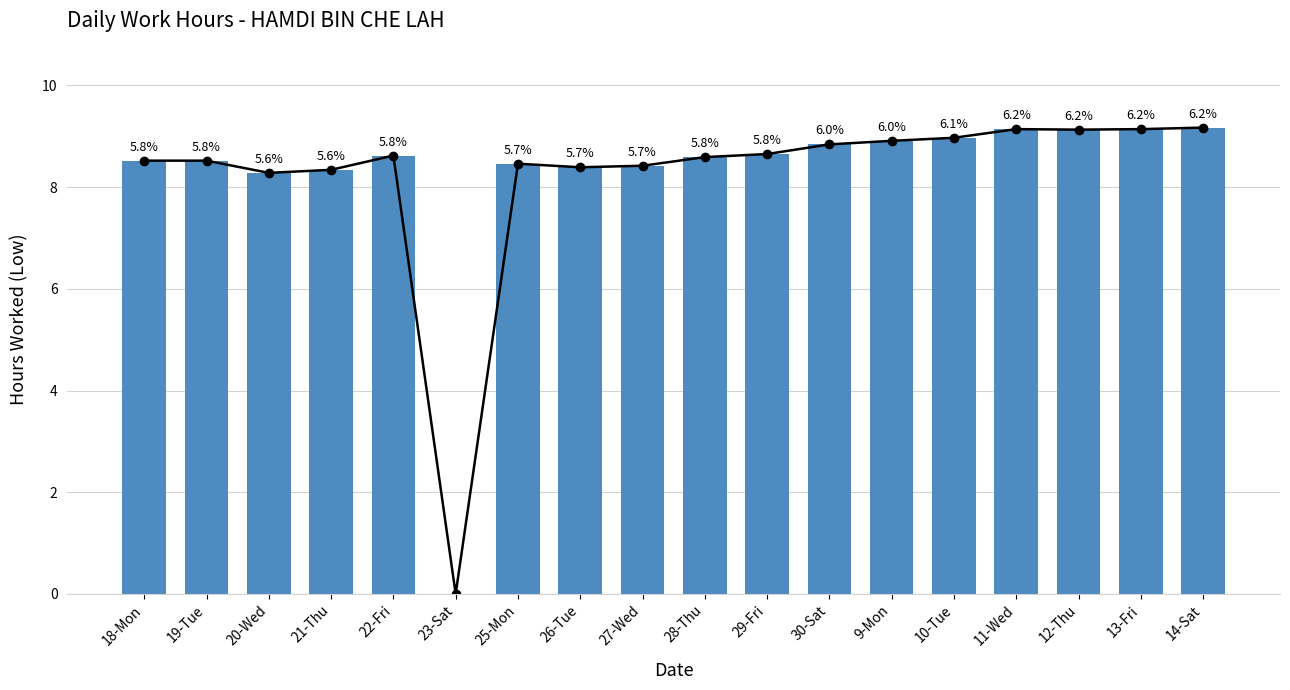

How many bars are there in total?

18